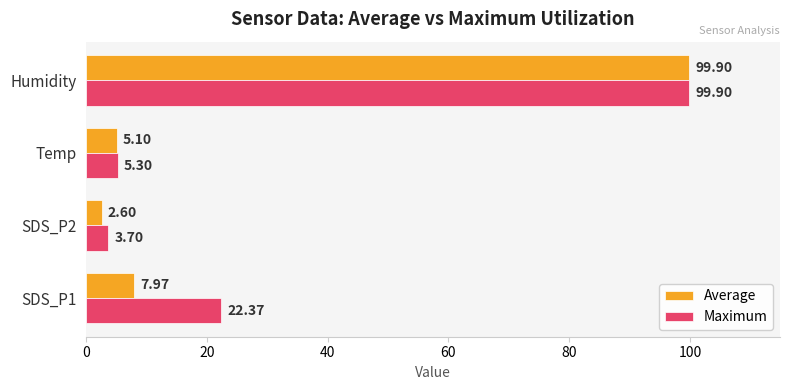

What is the average value of the Average series?

28.9